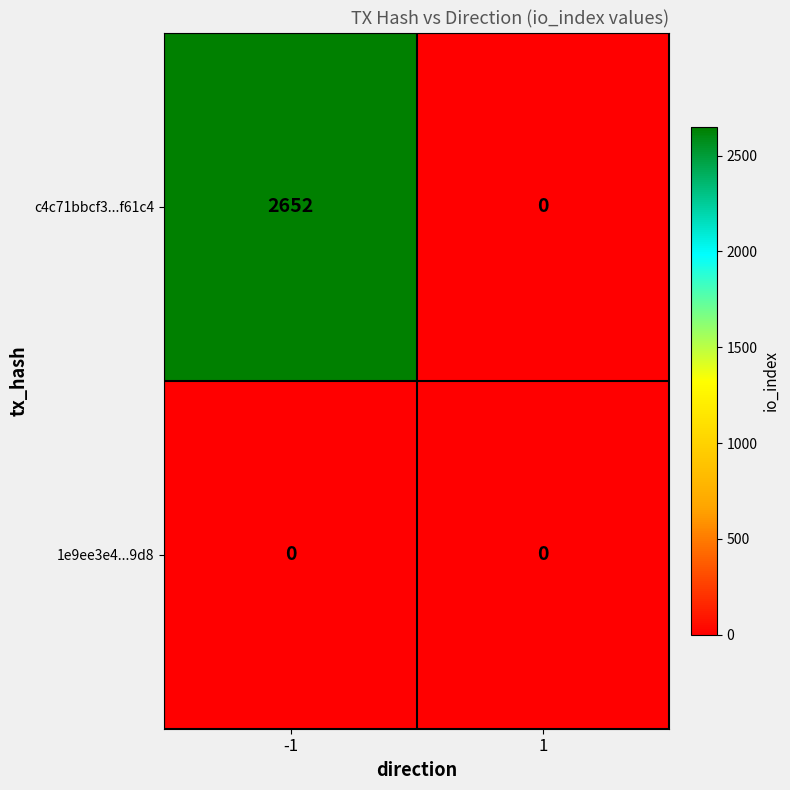

At which category is the sum across all series the highest?

-1